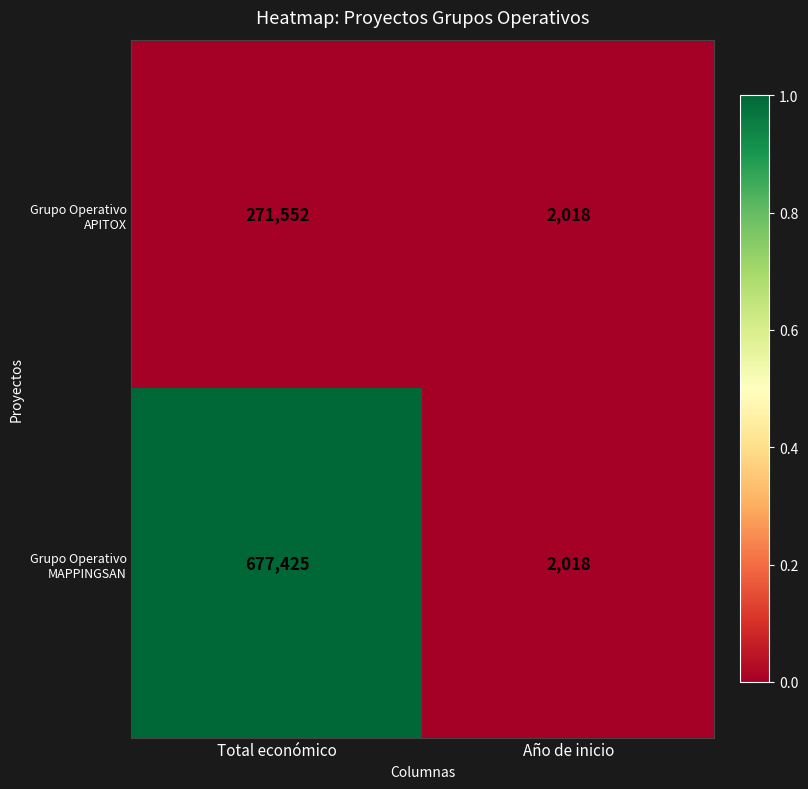

What value does the Grupo Operativo MAPPINGSAN series have at Año de inicio, to the nearest 100?

2000